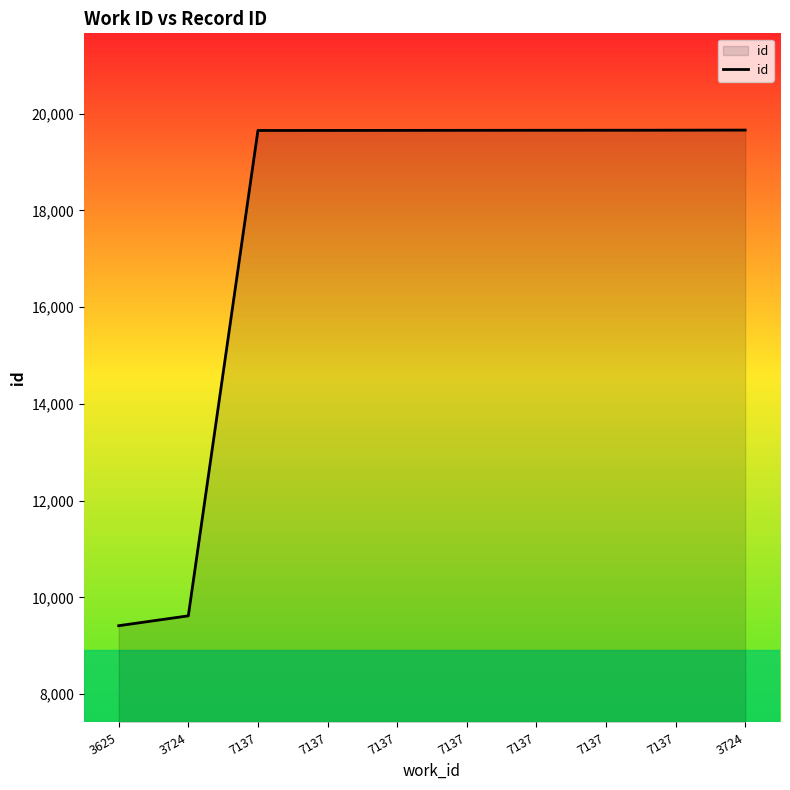

Is it true that the value at 7137 is 19653?

True